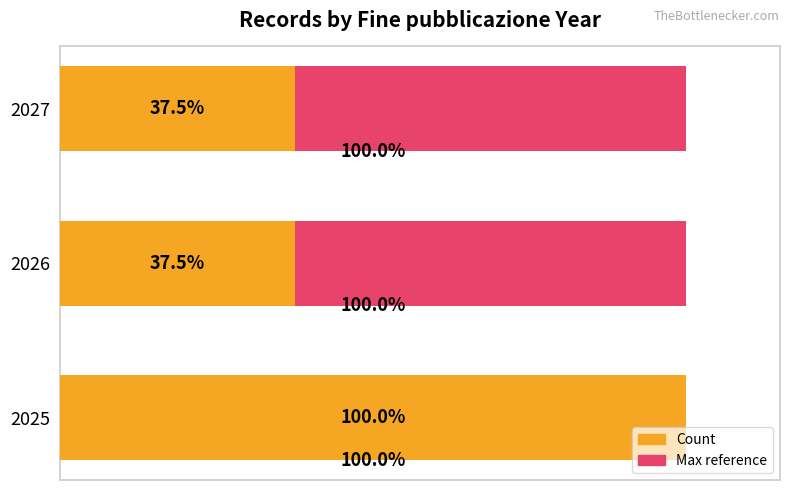

How many bars are there in total?

6